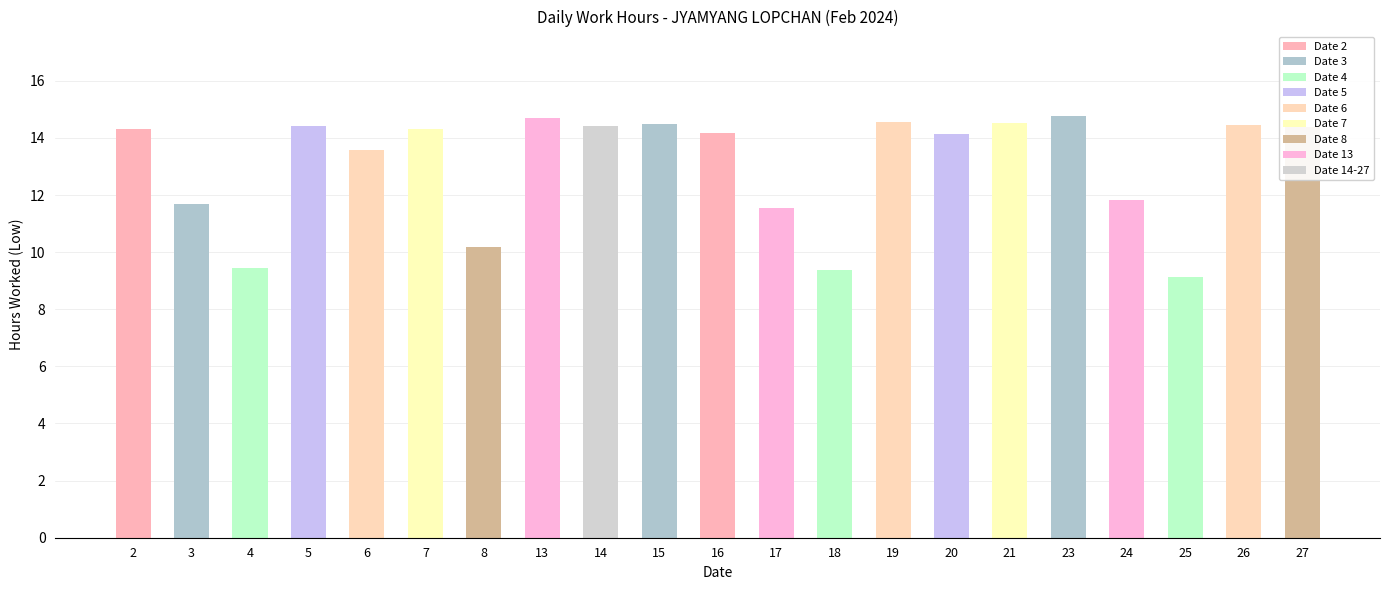

Which label corresponds to the smallest value in the chart?

25